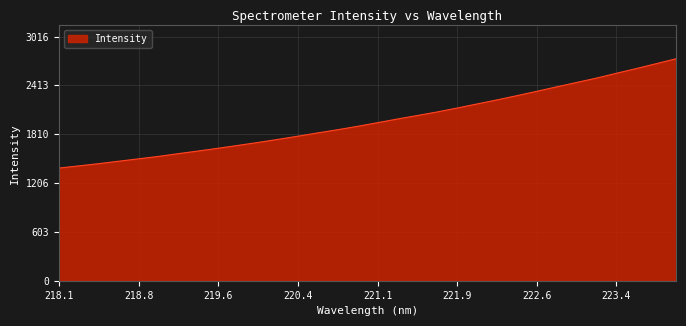

What is the greatest value displayed?

2742.5